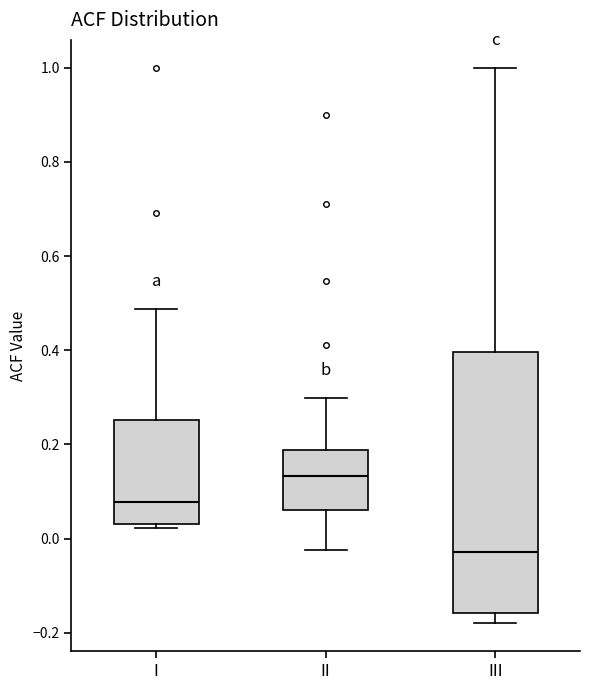

Where does the lower whisker of the box for II end on the y-axis? The values are not printed on the chart, so give them approximately, as read against the axis.

-0.02